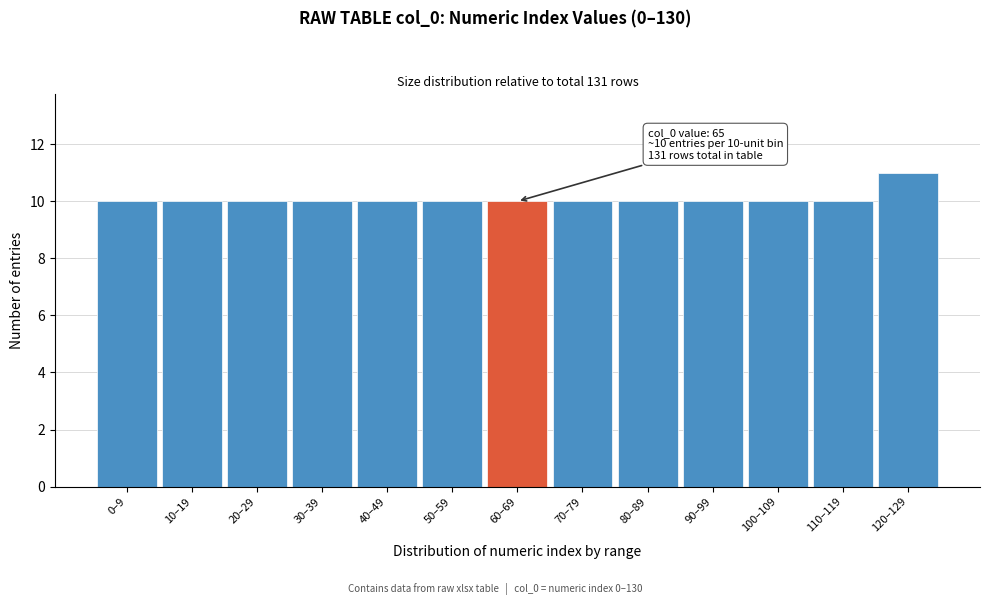

Reading left to right, extract all data points from this chart.

10	10	10	10	10	10	10	10	10	10	10	10	11